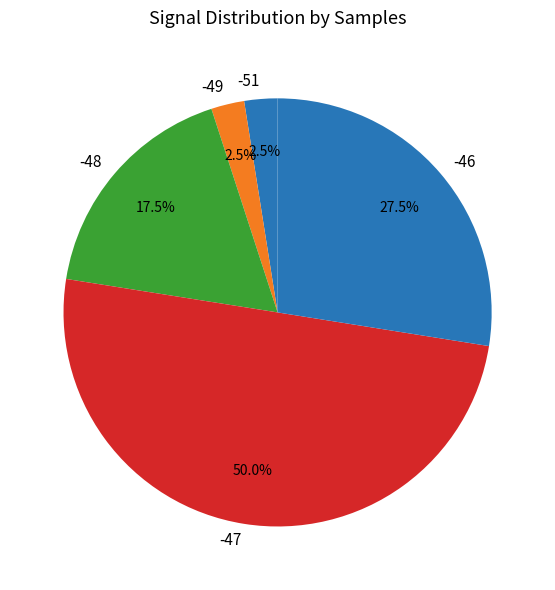

How many slices are in this pie chart?

5